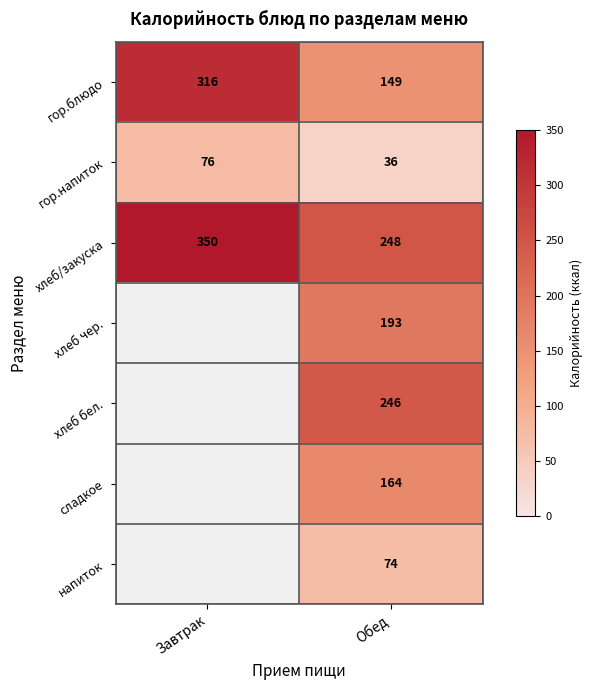

Between Завтрак and Обед, which is larger?

Завтрак